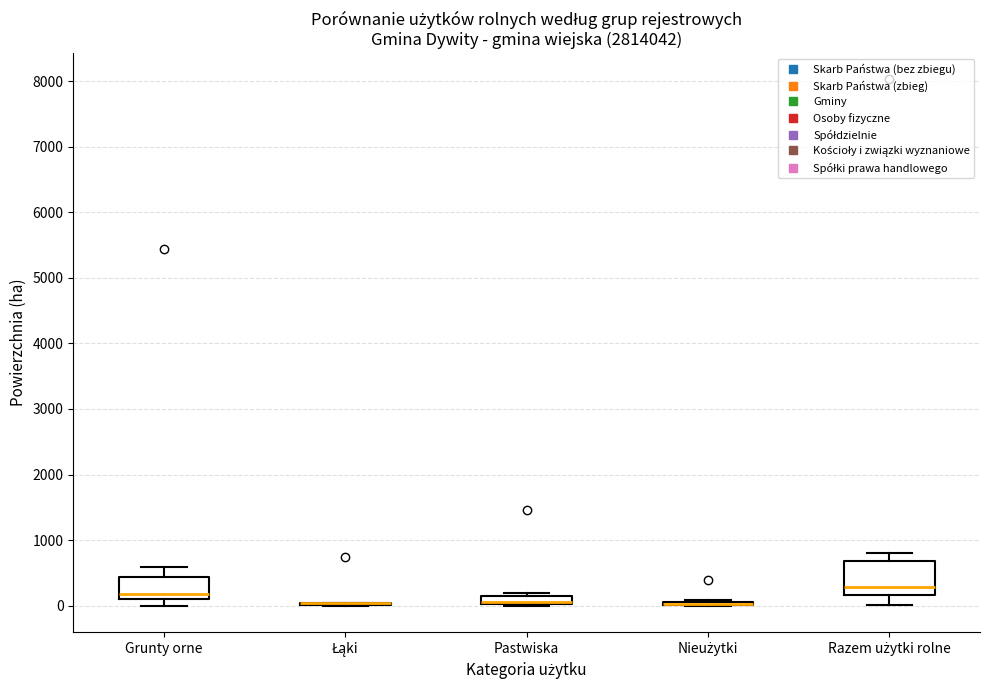

Where is the lower edge of the box for Pastwiska on the y-axis? The values are not printed on the chart, so give them approximately, as read against the axis.

0